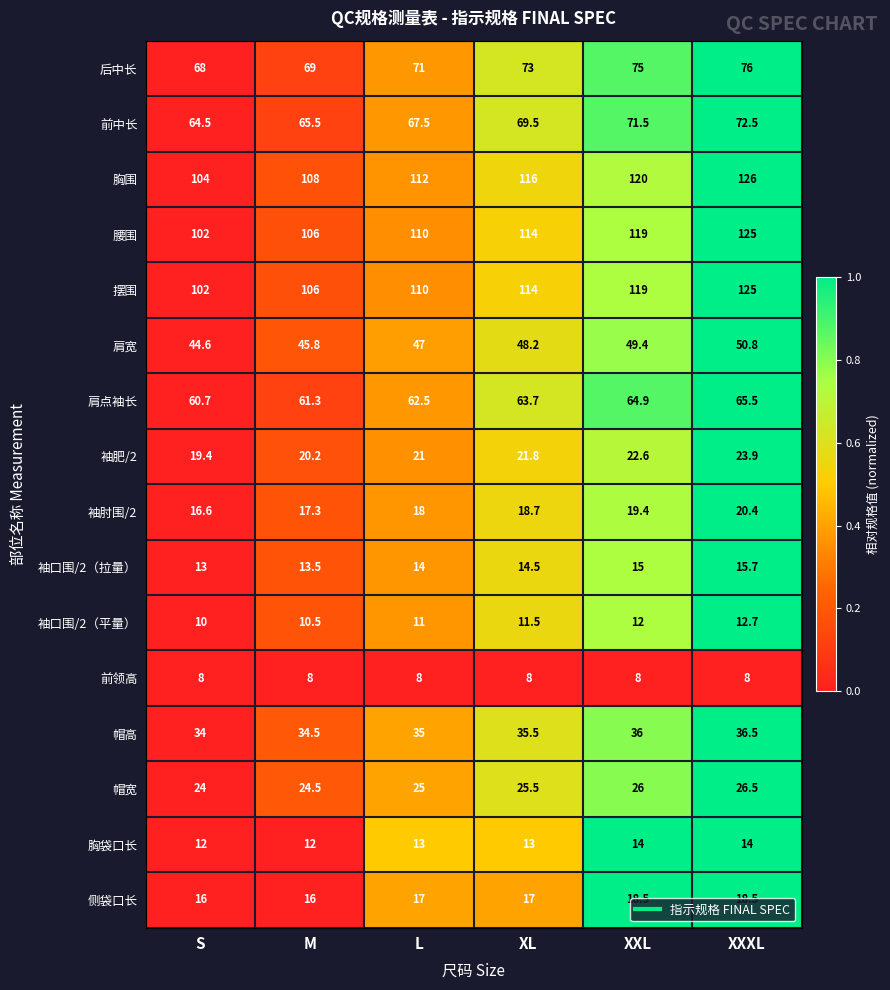

Which category has the highest value across all series?

XXXL